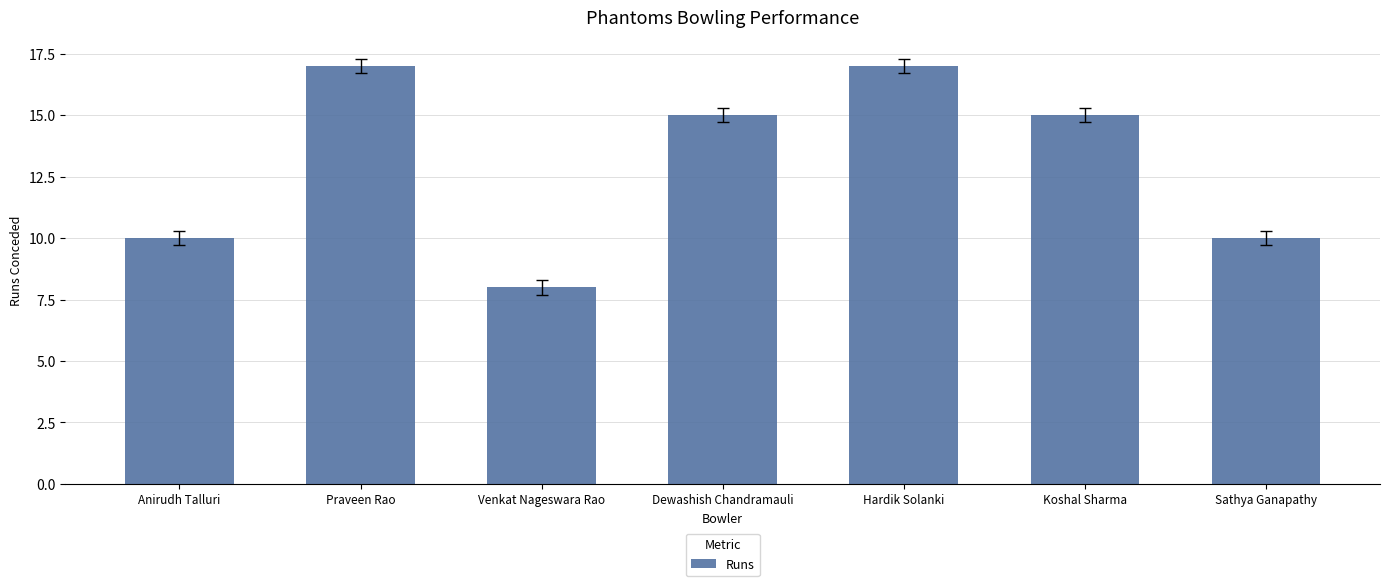

True or false: the data shows 14 at Venkat Nageswara Rao.

False